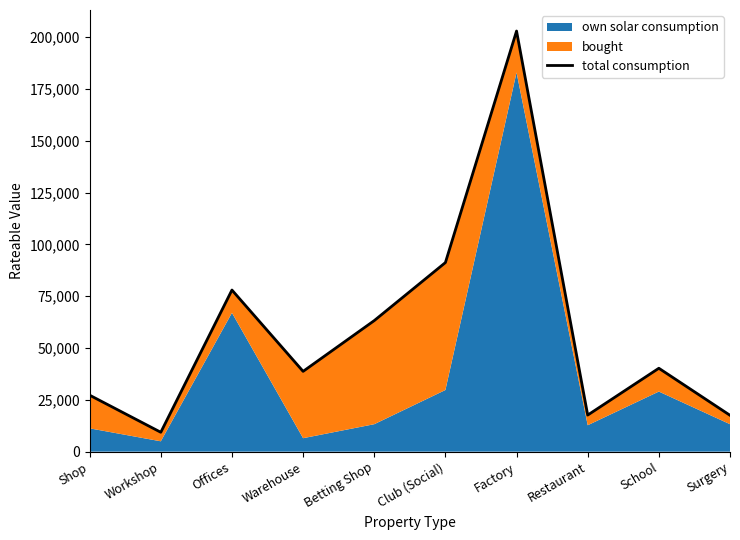

How many points are lower than both their immediate neighbors (excluding endpoints)?

3